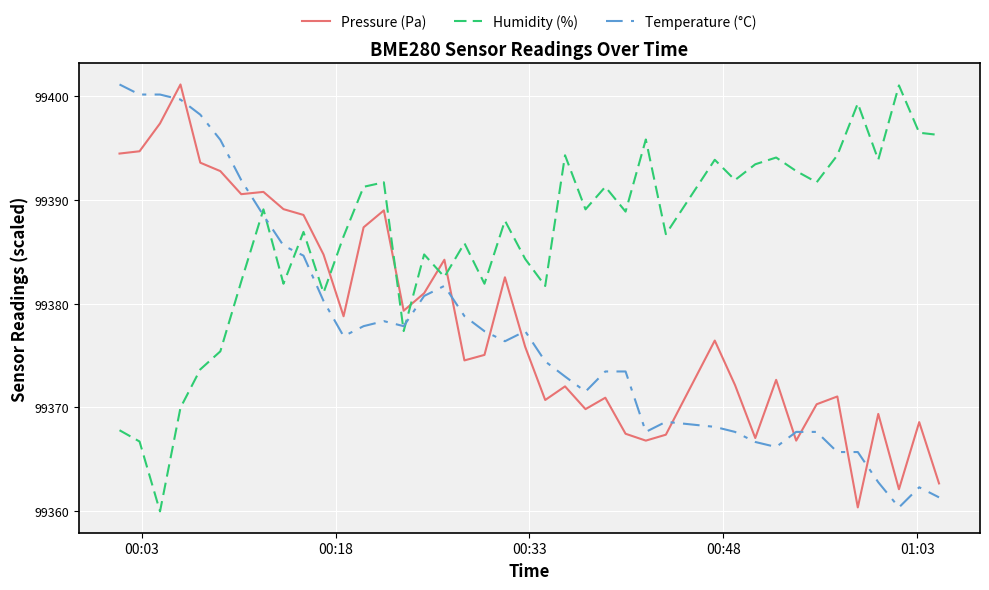

What is the lowest value of the Humidity (%) series?

99360.0